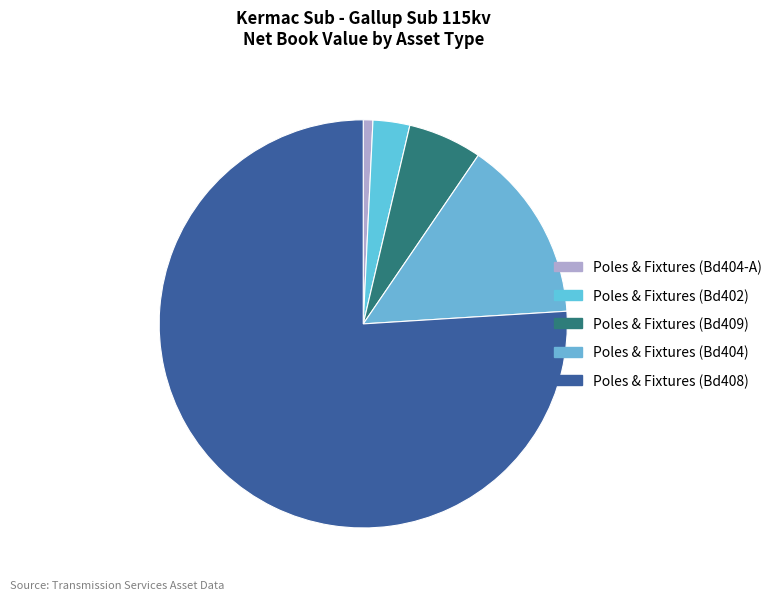

Which slice is the largest?

Poles & Fixtures (Bd408)